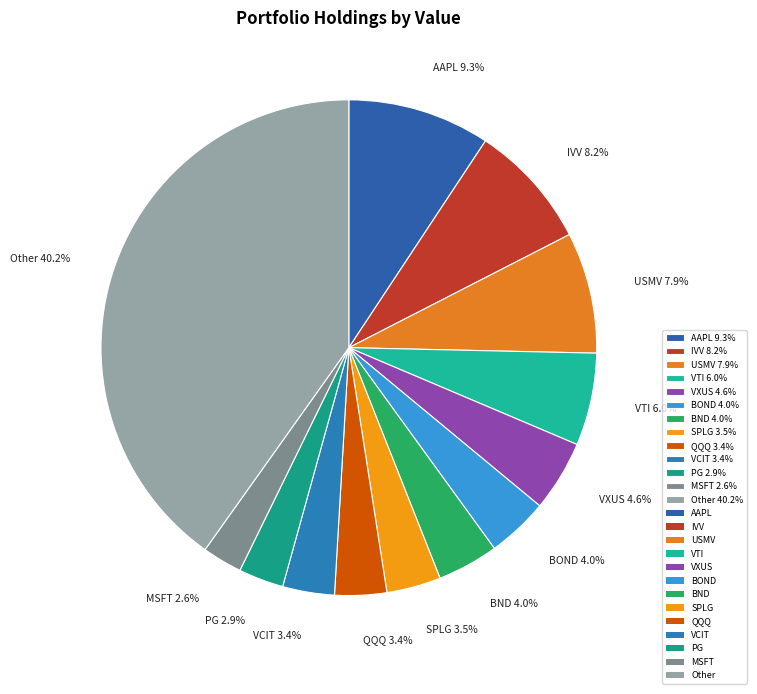

How many slices are in this pie chart?

13